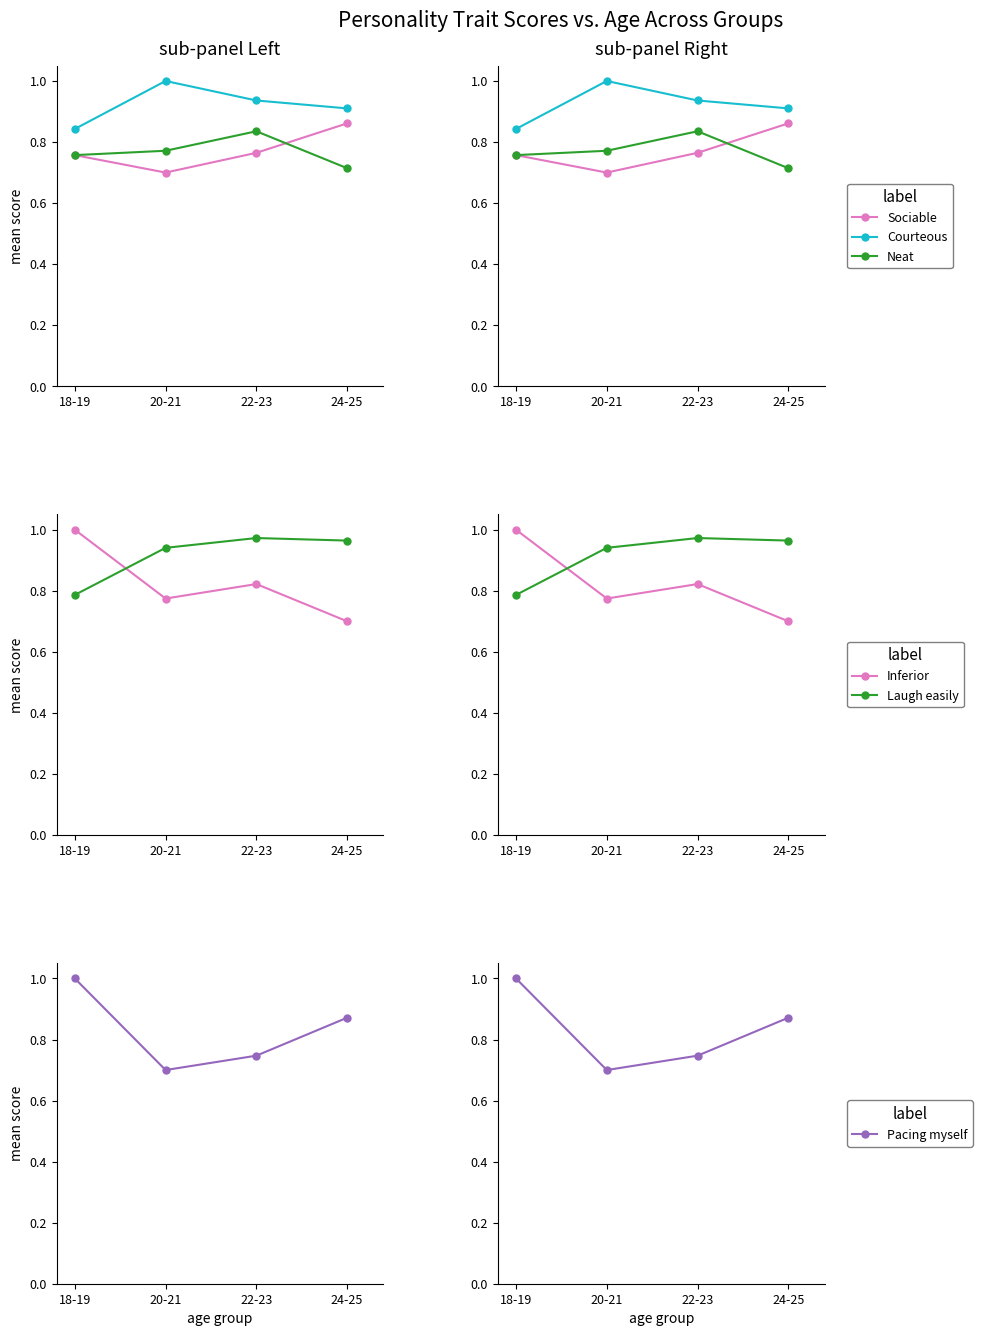

Between 18-19 and 24-25, which is larger?

24-25